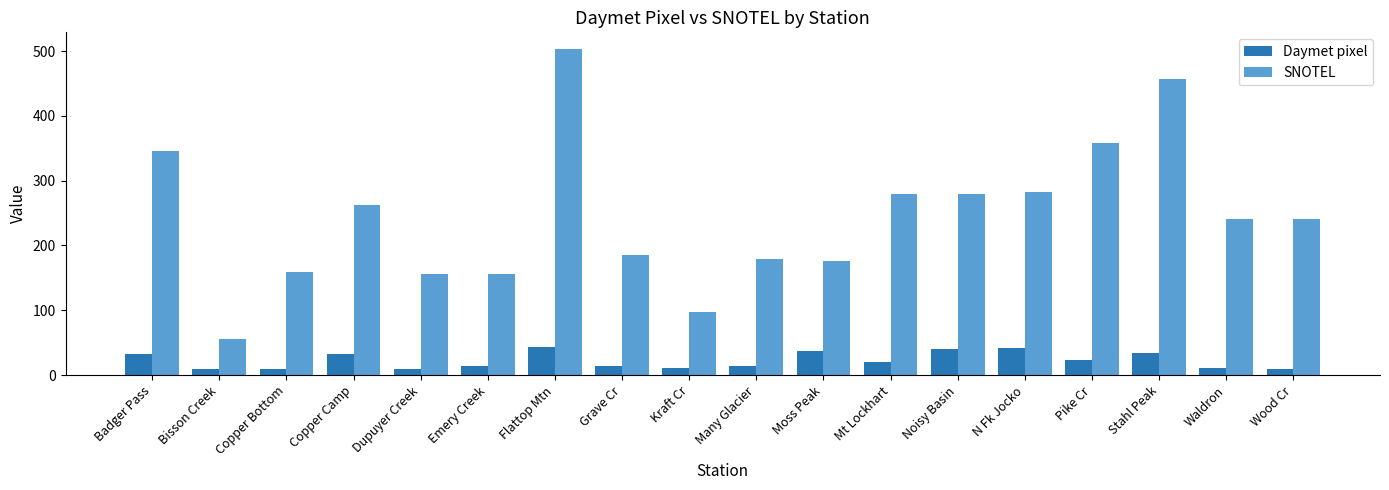

What is the maximum value for Daymet pixel?

42.9